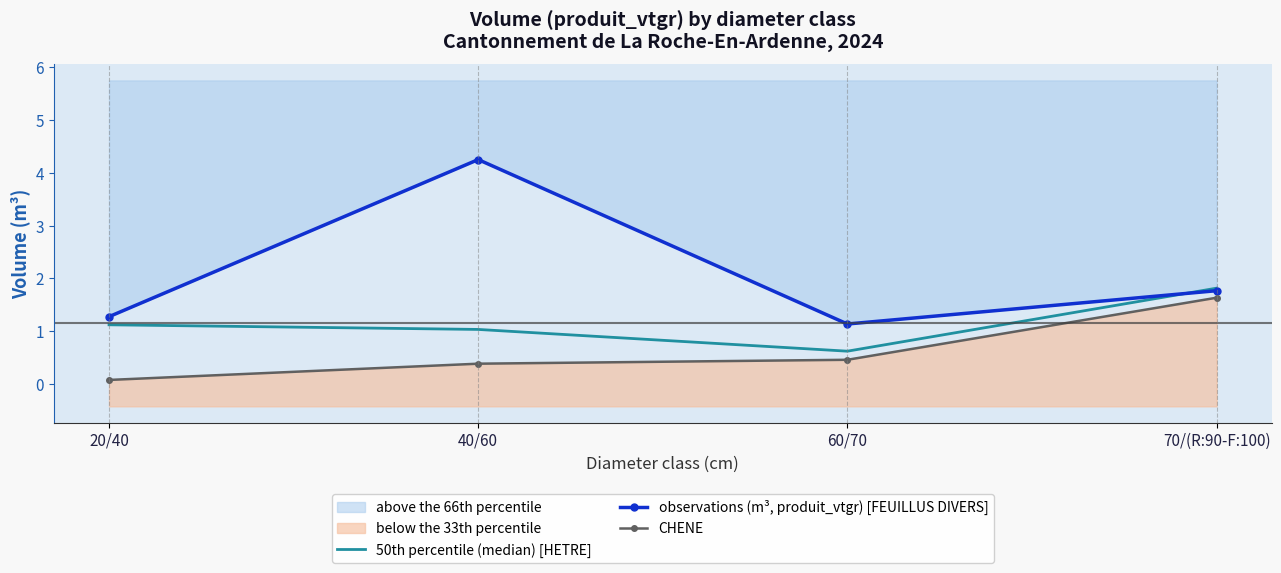

At which label is observations (m³, produit_vtgr) [FEUILLUS DIVERS] closest to 2?

70/(R:90-F:100)